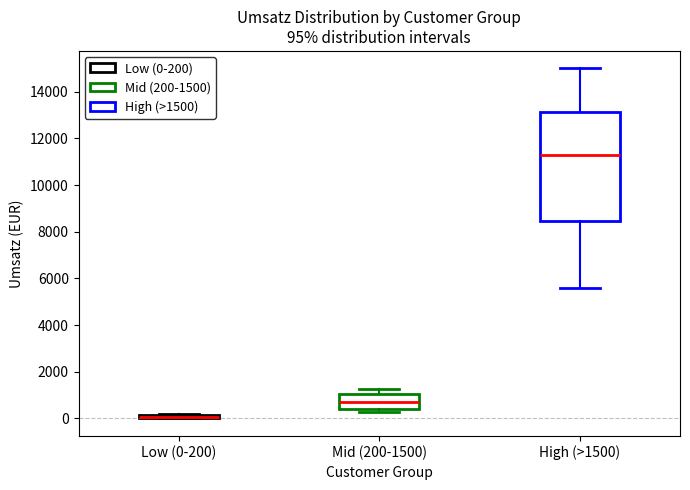

Comparing the boxes themselves (not the whiskers), which one is the tallest?

High (>1500)